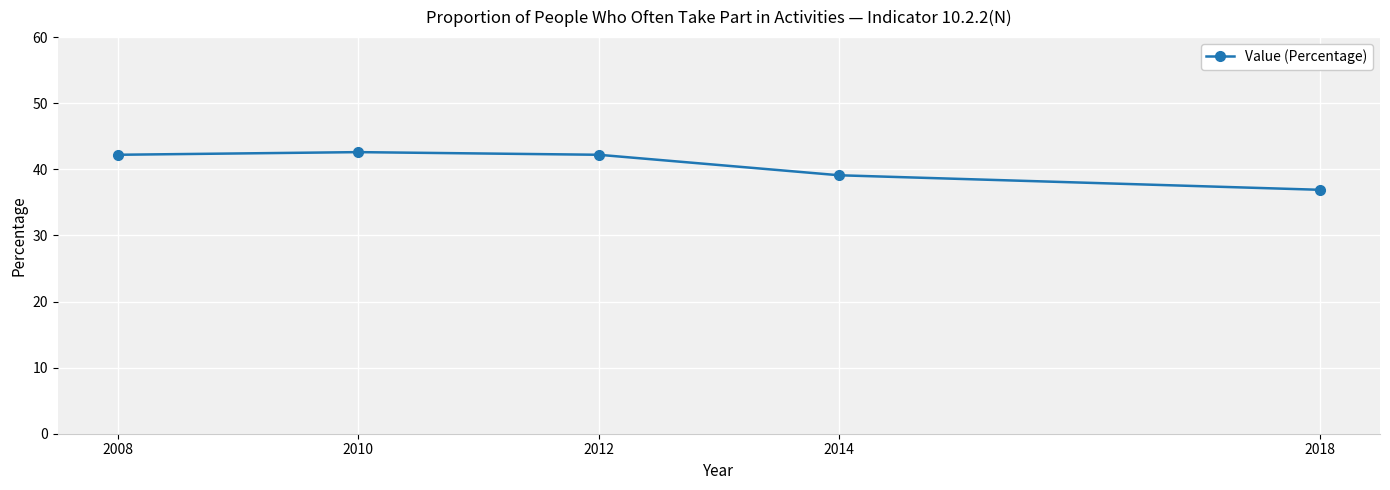

What is the change in value from 2010 to 2014?

-3.5